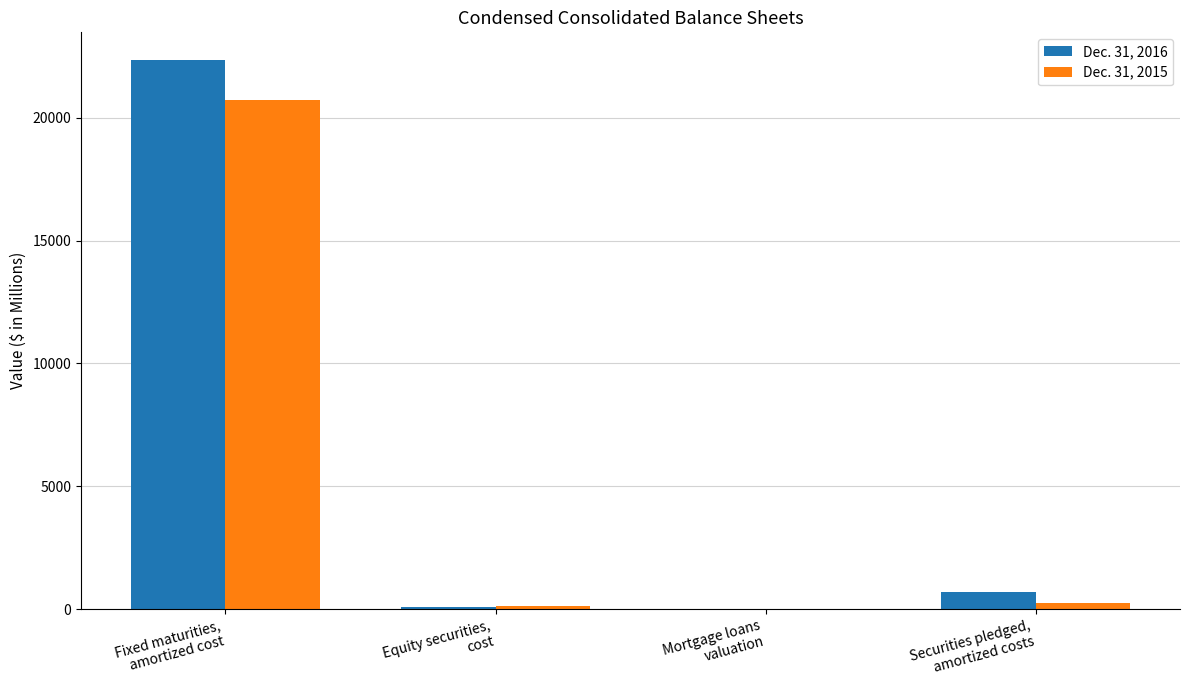

What is the sum of all Dec. 31, 2015 values?

21117.3